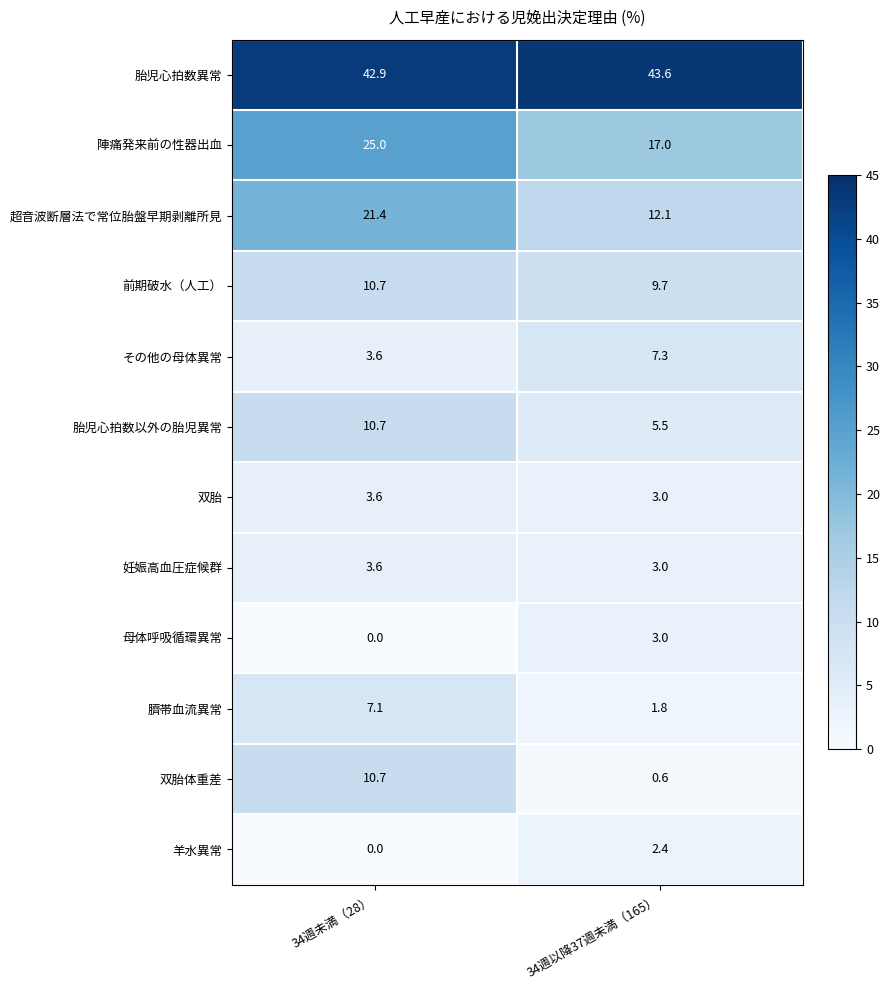

How many data points does each series have?

2